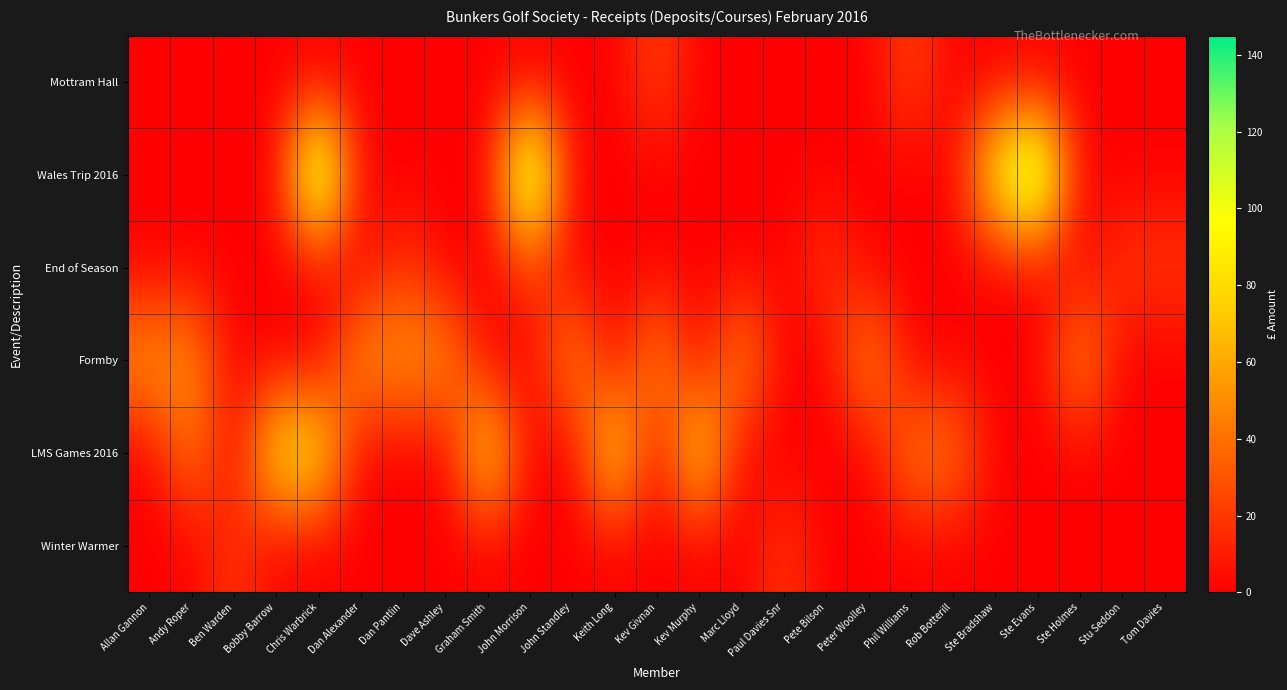

What is the spread (max minus min) of values at Tom Davies?

20